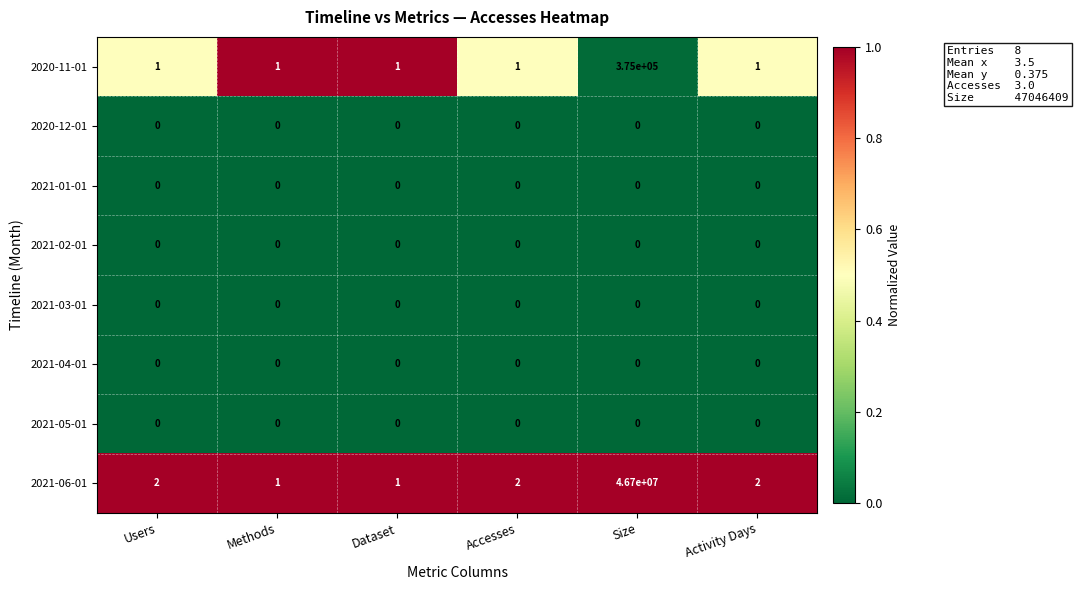

At how many categories does at least one series exceed 0?

6